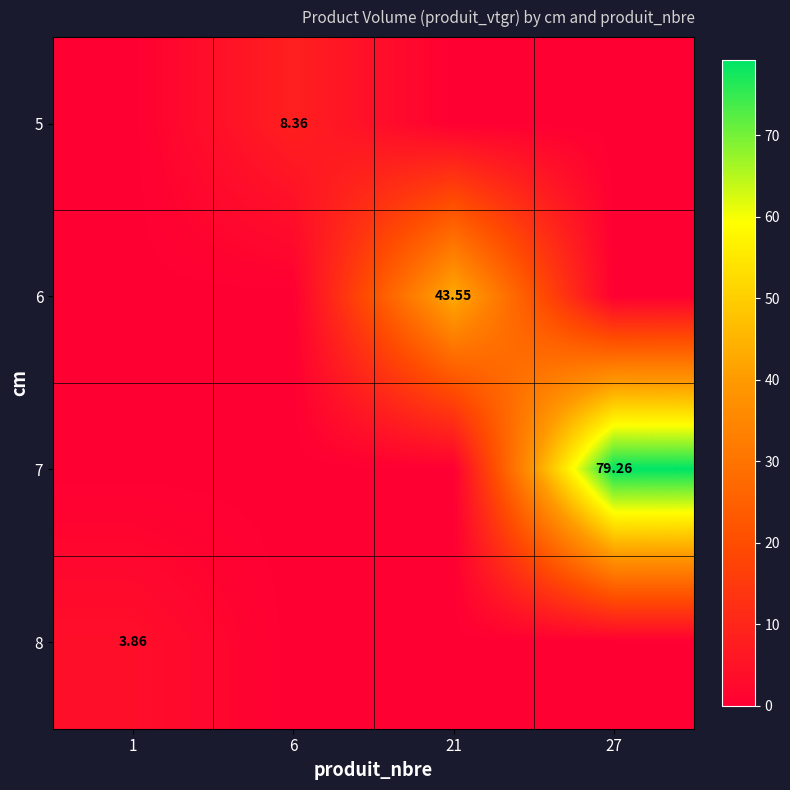

Between 1 and 27, which series saw the biggest shift?

7